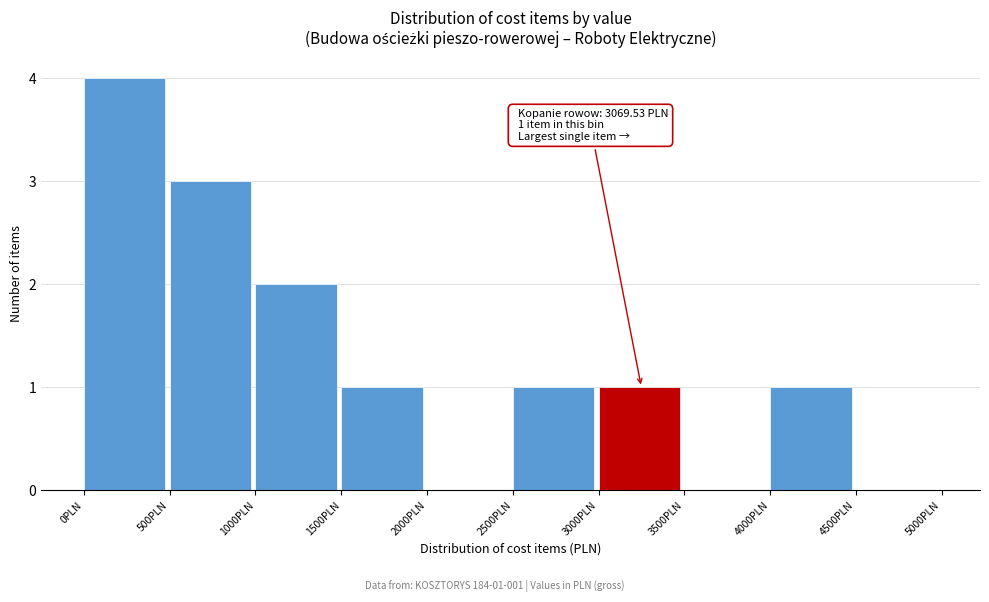

Which range on the x-axis has the tallest bar?

0 to 500